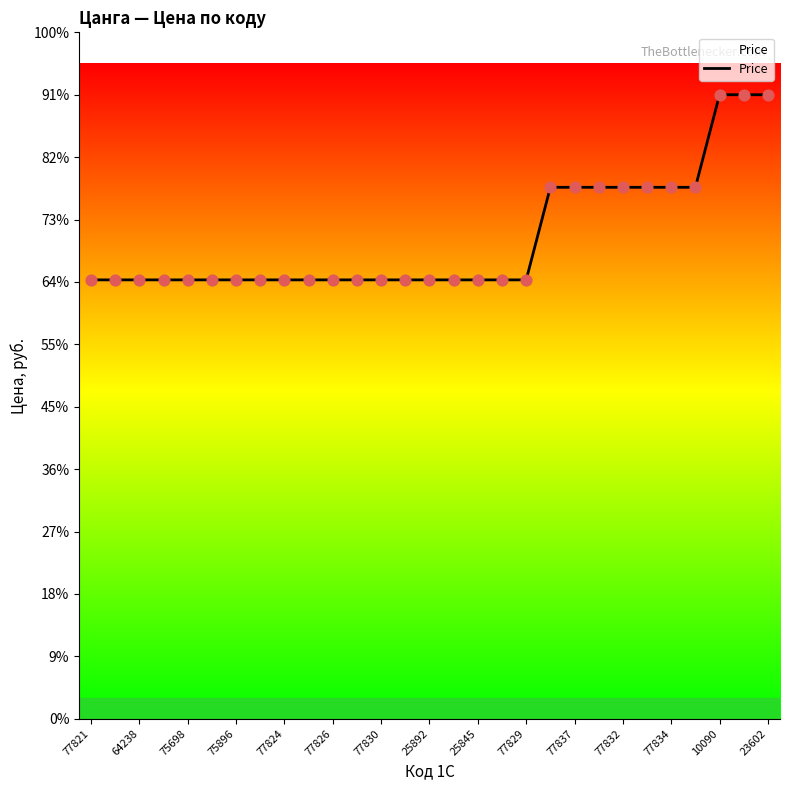

Does the chart have visible grid lines?

No